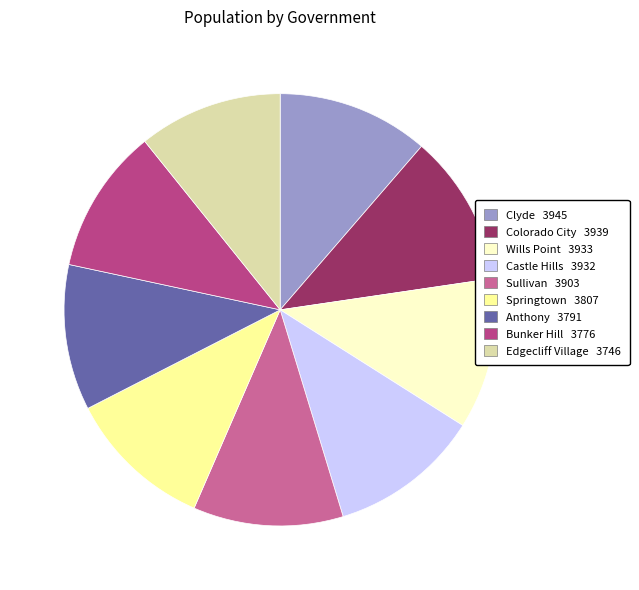

True or false: Anthony accounts for 11% of the total.

True